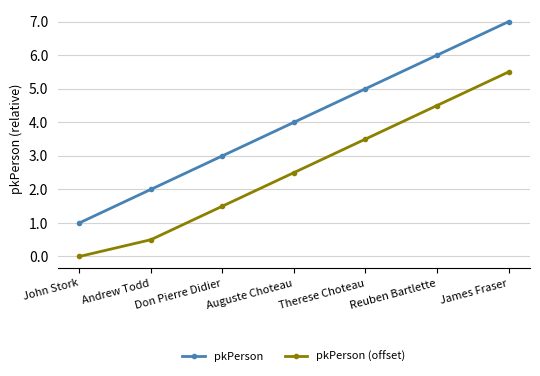

True or false: pkPerson (offset) and pkPerson cross at least once.

False